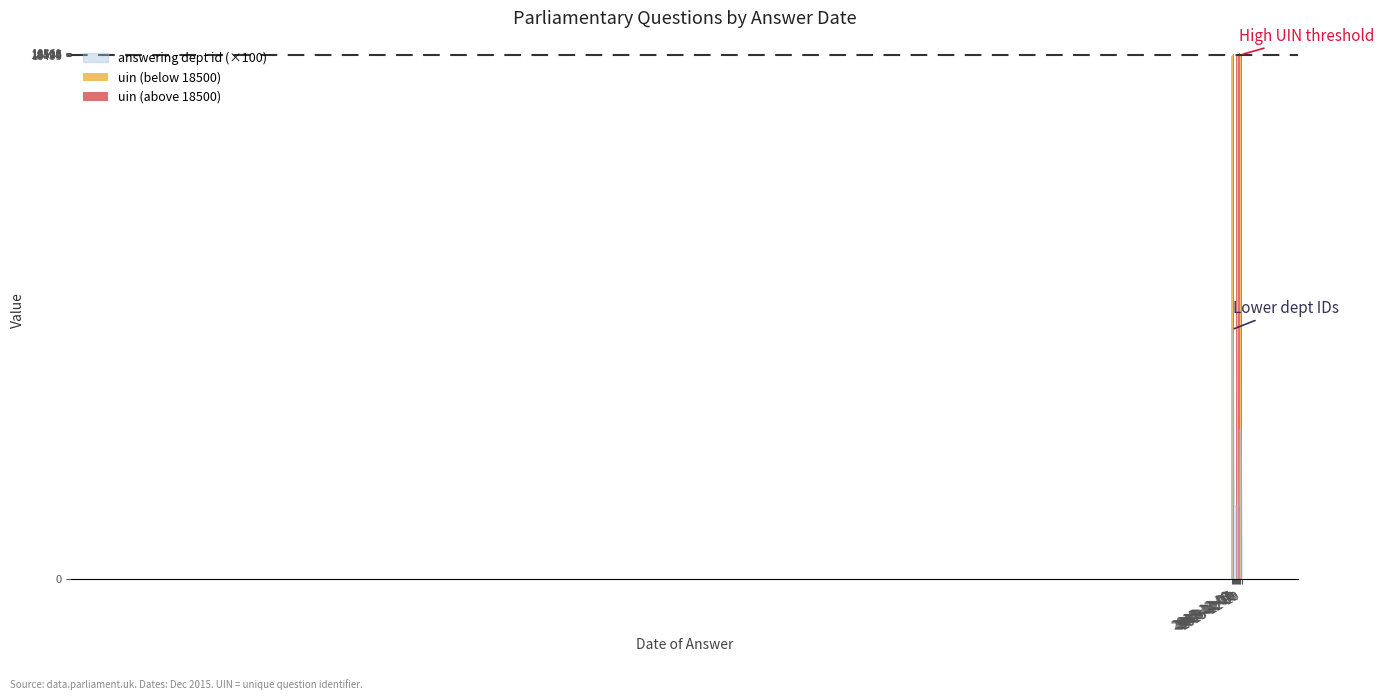

What is the label of the 3rd bar from the right?

2015-12-10